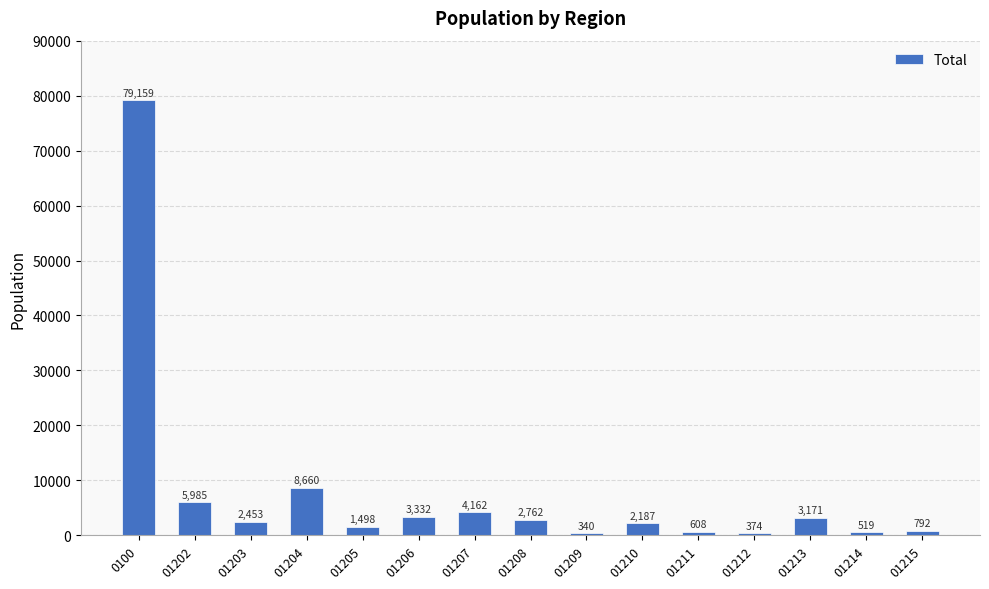

Reading left to right, transcribe all the data shown in this chart.

79159	5985	2453	8660	1498	3332	4162	2762	340	2187	608	374	3171	519	792